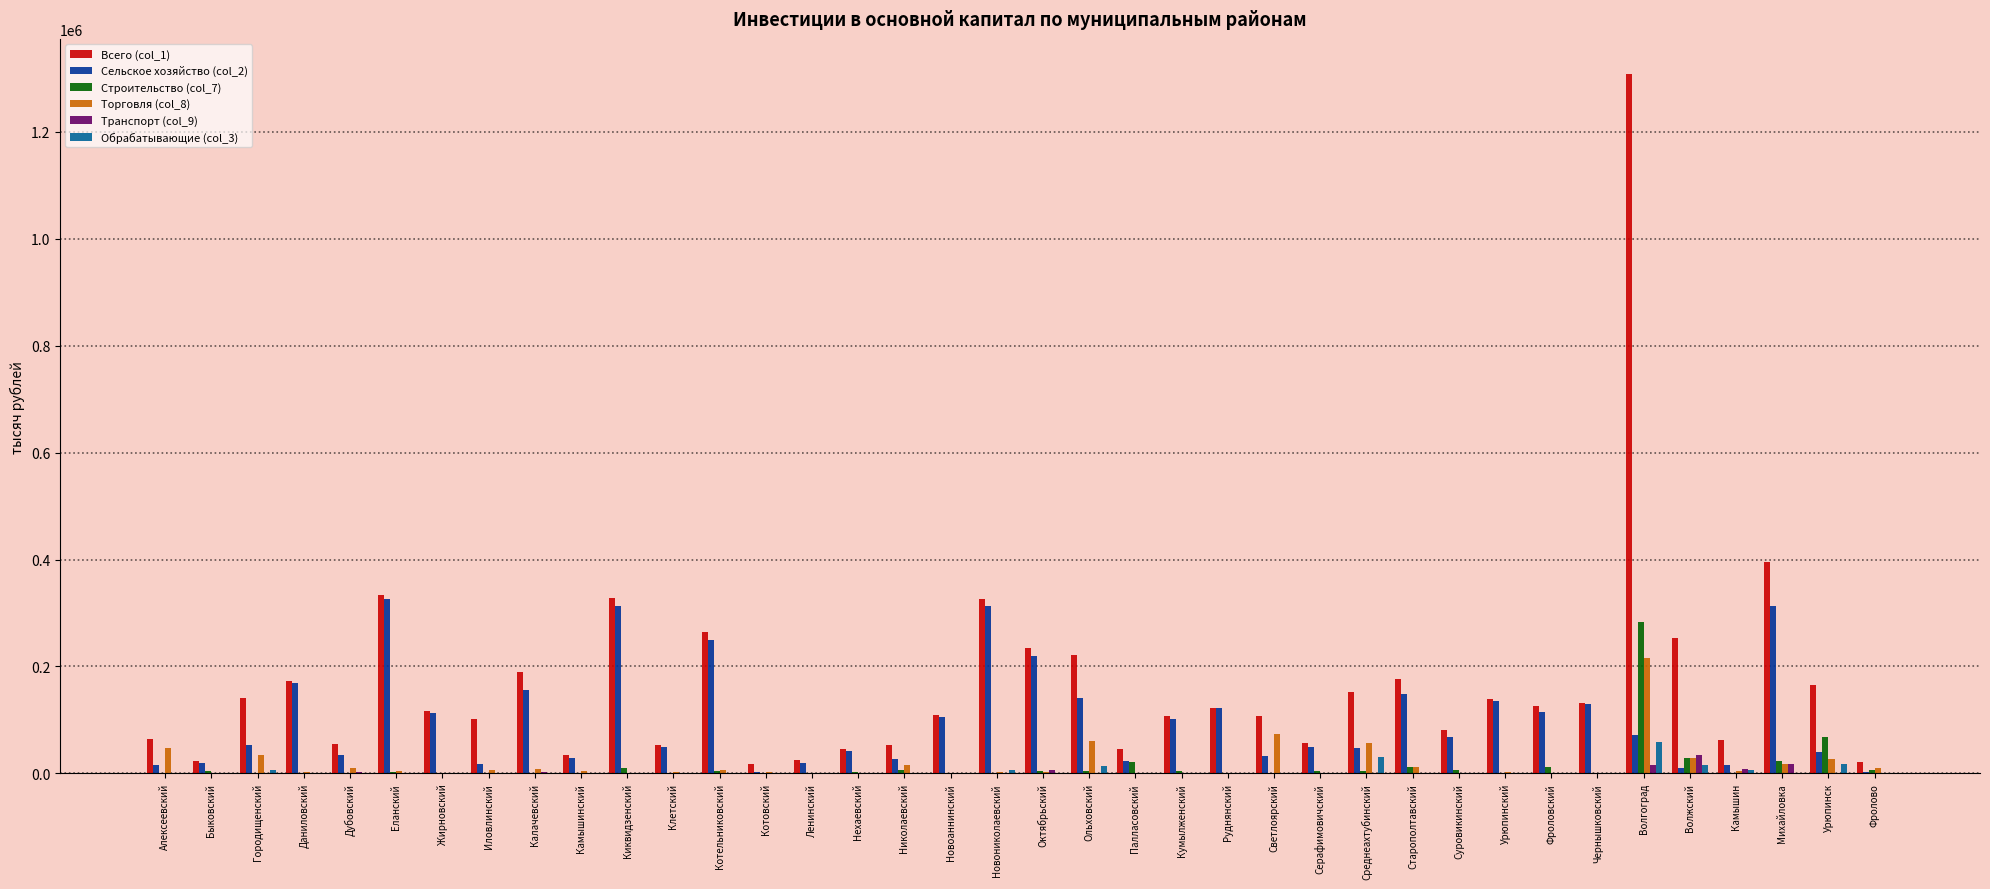

What is the maximum value shown in the chart?

1308345